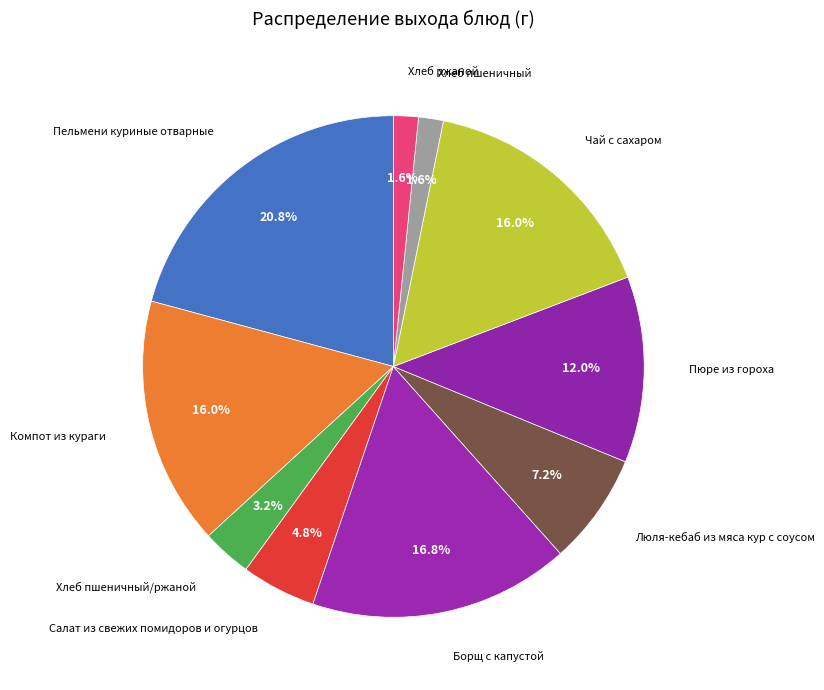

Which category has the smallest portion of the pie?

Хлеб пшеничный